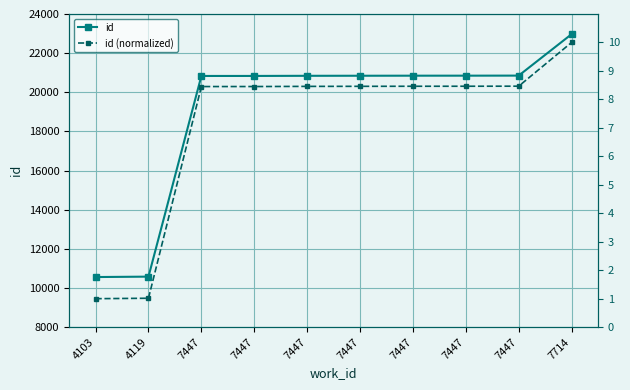

List the labels in order of id (normalized) value, smallest first.

4103, 4119, 7447, 7447, 7447, 7447, 7447, 7447, 7447, 7714